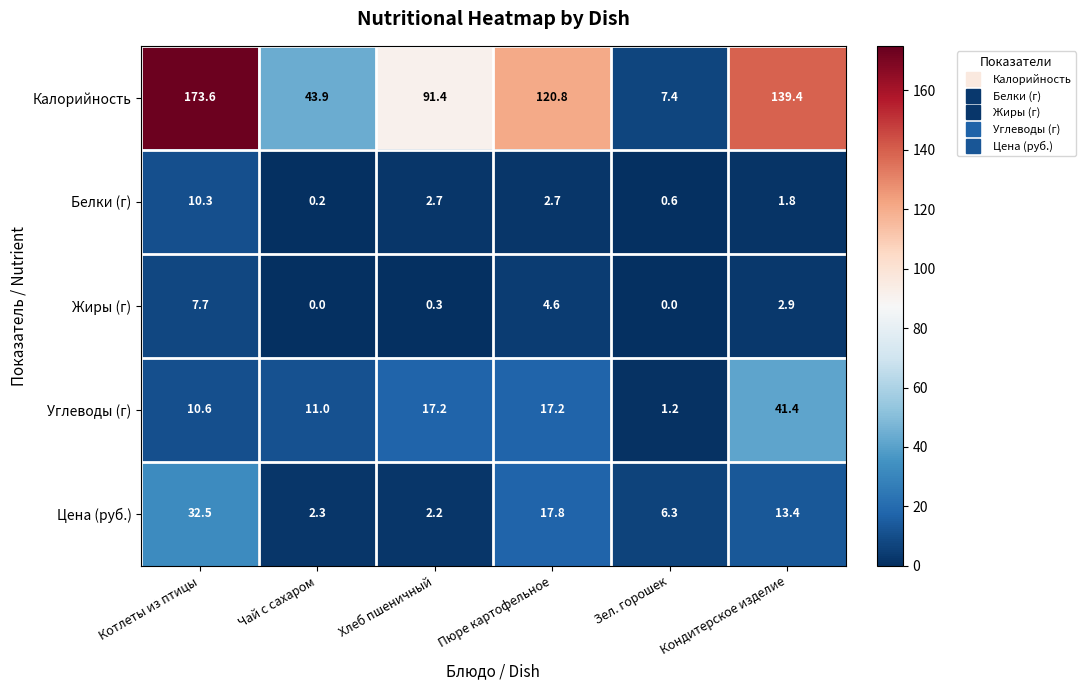

How many distinct data groups are displayed?

5